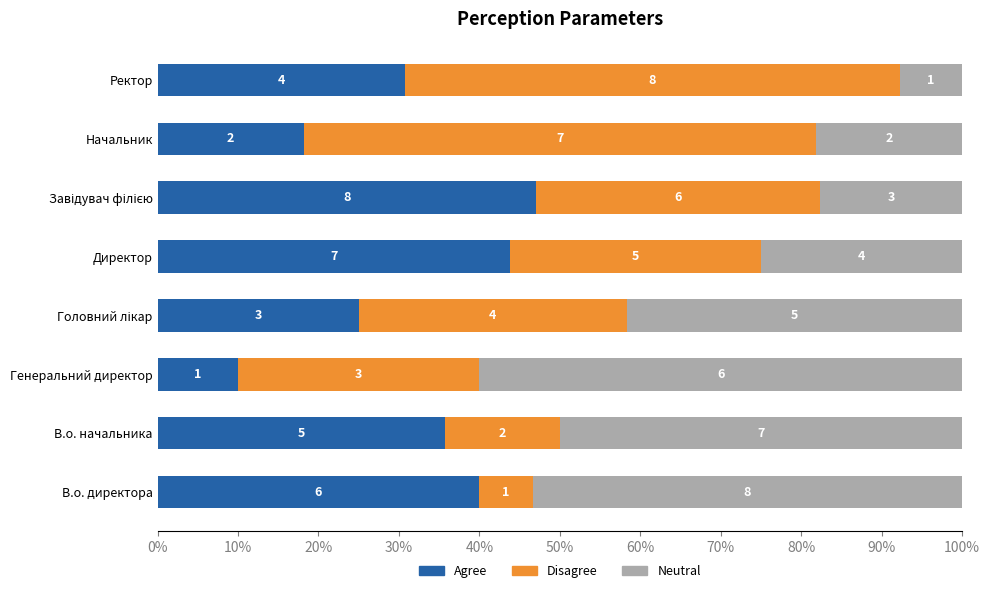

What are all the series names shown in the legend?

Agree, Disagree, Neutral